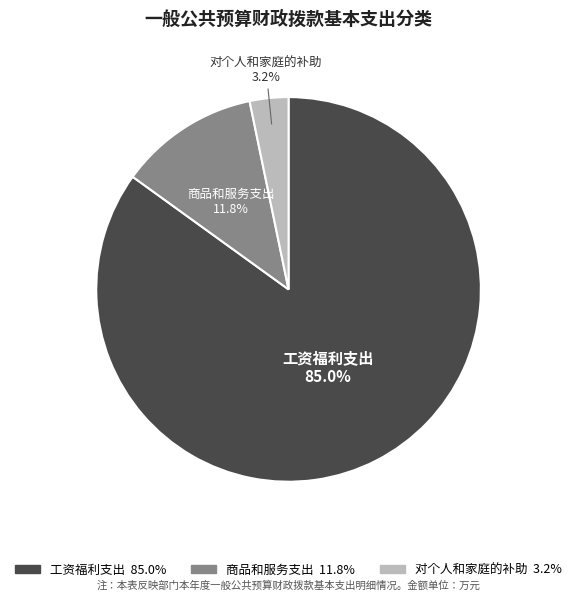

Which category has the smallest portion of the pie?

对个人和家庭的补助